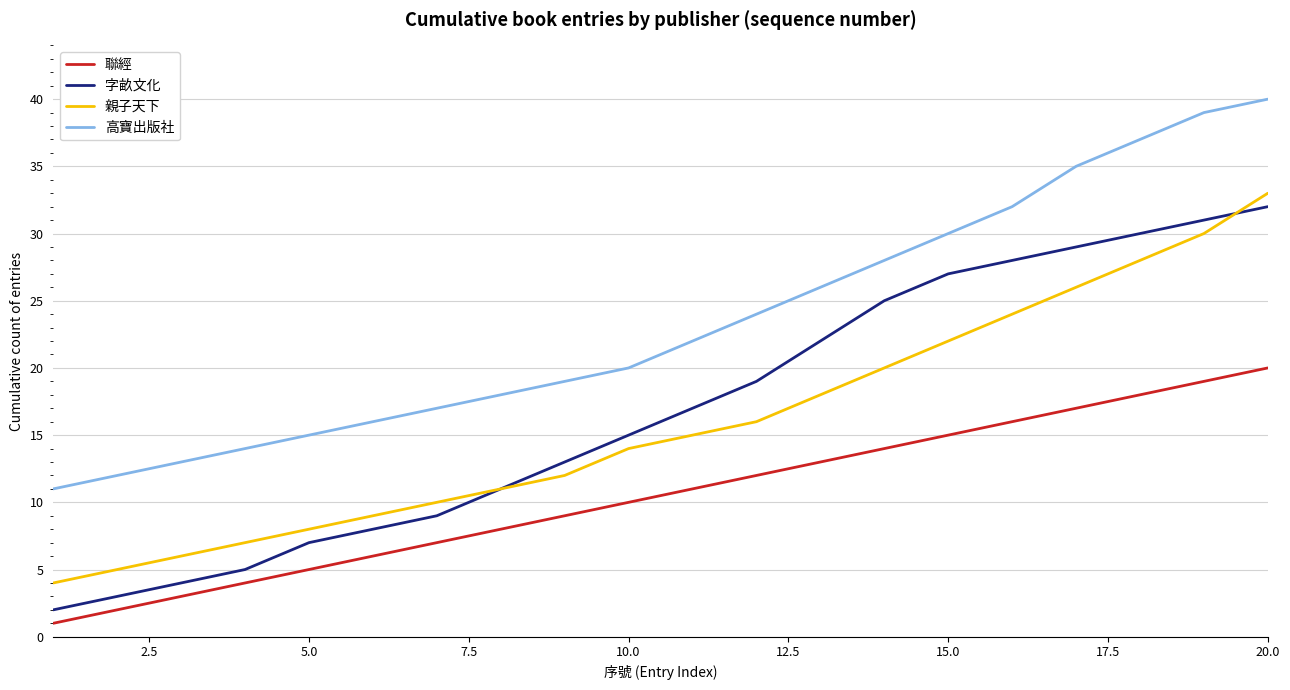

Which series has the largest range (max minus min)?

字畝文化